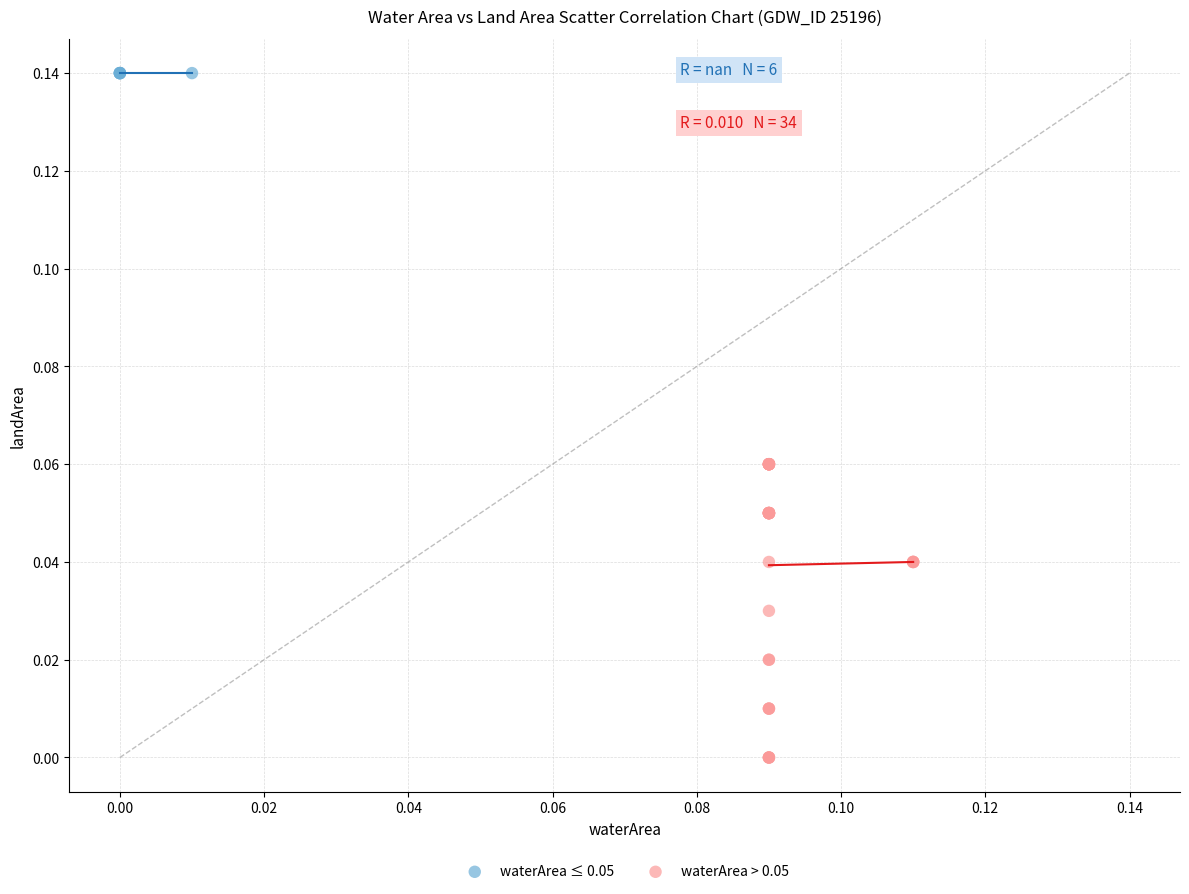

Which series reaches the maximum Y coordinate?

waterArea ≤ 0.05